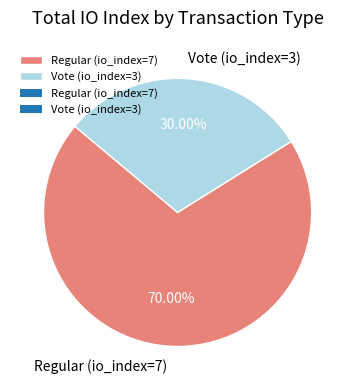

To the nearest percent, what is the difference between the Regular (io_index=7) and Vote (io_index=3) slice percentages?

40%